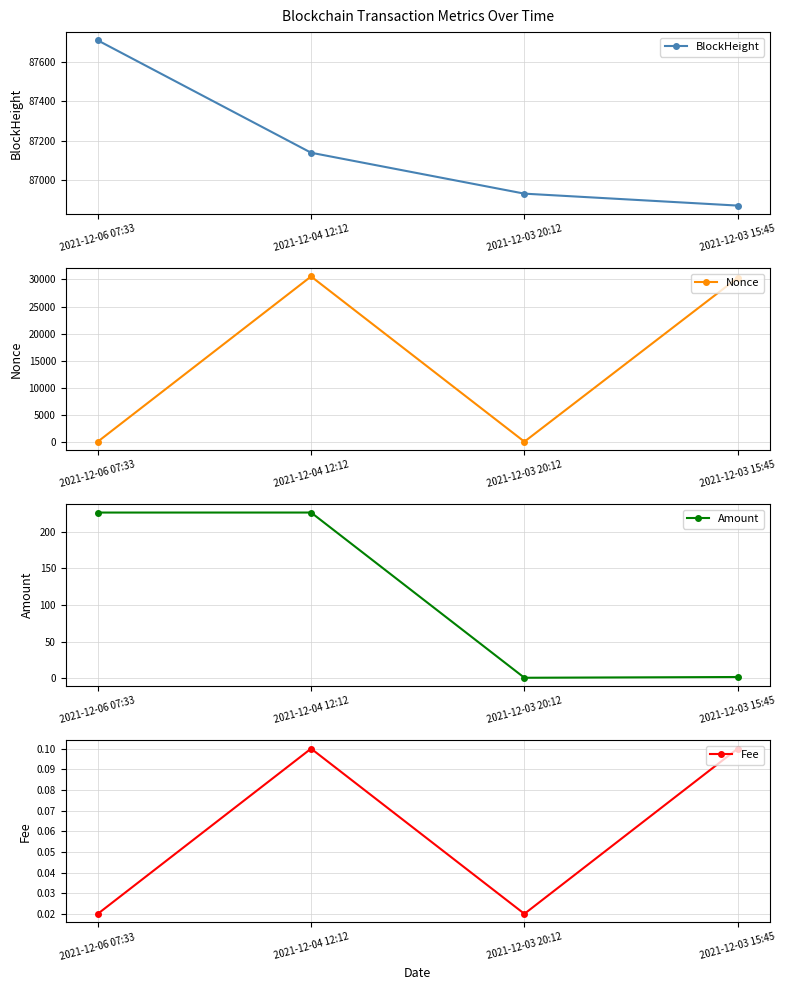

Reading right to left, extract all data points from this chart.

BlockHeight: 86868.0	86929.0	87138.0	87712.0
Nonce: 30320.0	0.0	30562.0	1.0
Amount: 2.0	1.0	225.8	225.8
Fee: 0.1	0.0	0.1	0.0